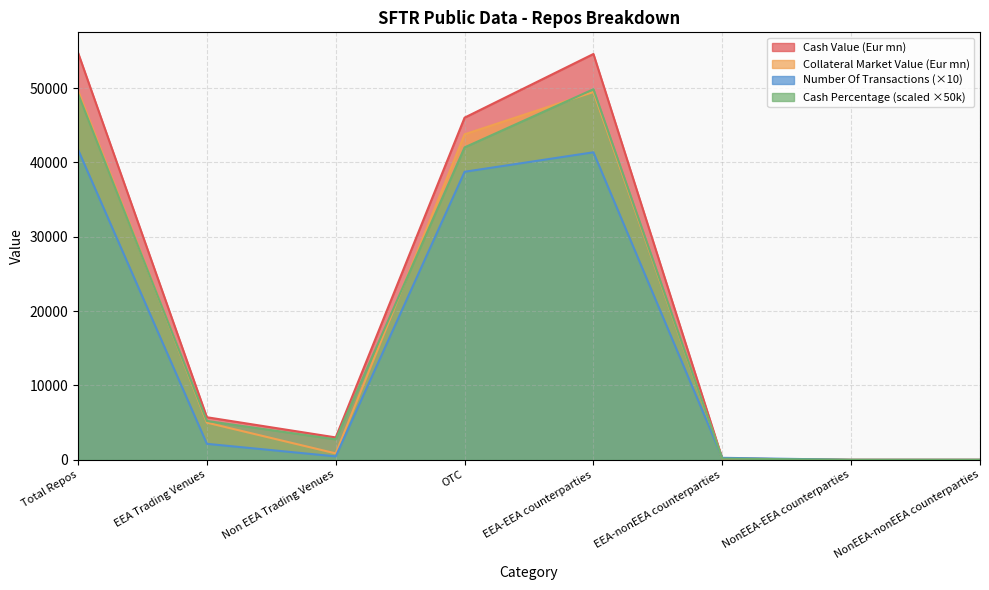

Reading left to right, what are all the values shown in this chart?

Cash Value (Eur mn): Total Repos=54755.4	EEA Trading Venues=5725.0	Non EEA Trading Venues=3011.9	OTC=46018.5	EEA-EEA counterparties=54581.9	EEA-nonEEA counterparties=173.5	NonEEA-EEA counterparties=0.0	NonEEA-nonEEA counterparties=0.0
Collateral Market Value (Eur mn): Total Repos=49643.4	EEA Trading Venues=4997.9	Non EEA Trading Venues=861.1	OTC=43778.3	EEA-EEA counterparties=49468.9	EEA-nonEEA counterparties=174.5	NonEEA-EEA counterparties=0.0	NonEEA-nonEEA counterparties=0.0
Number Of Transactions: Total Repos=41720.0	EEA Trading Venues=2150.0	Non EEA Trading Venues=460.0	OTC=38740.0	EEA-EEA counterparties=41360.0	EEA-nonEEA counterparties=270.0	NonEEA-EEA counterparties=0.0	NonEEA-nonEEA counterparties=0.0
Cash Percentage: Total Repos=49247.8	EEA Trading Venues=5227.8	Non EEA Trading Venues=2750.3	OTC=42021.9	EEA-EEA counterparties=49841.6	EEA-nonEEA counterparties=158.4	NonEEA-EEA counterparties=0.0	NonEEA-nonEEA counterparties=0.0